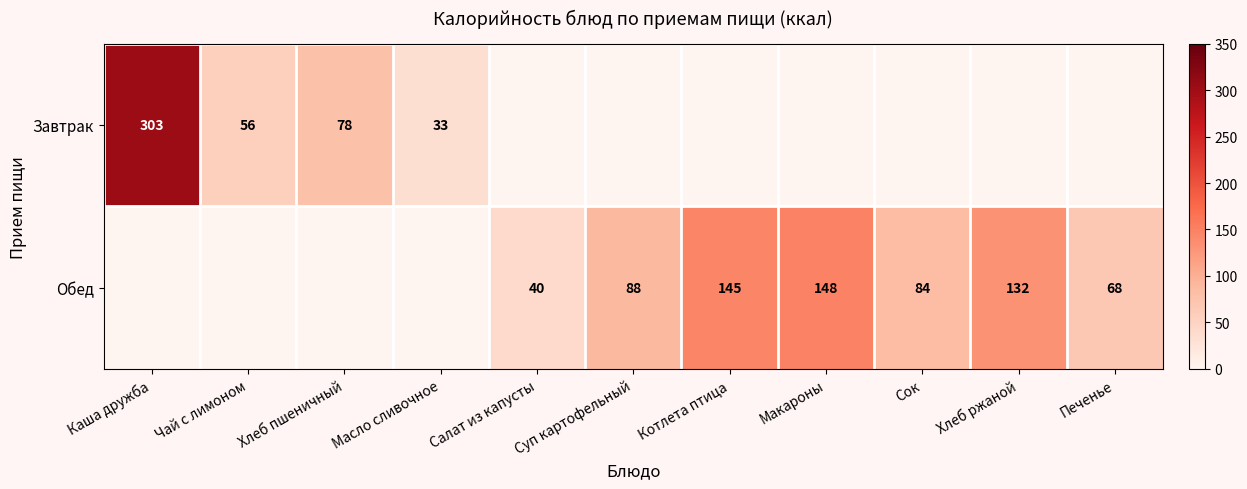

The Завтрак series shows 179 at Каша дружба. True or false?

False